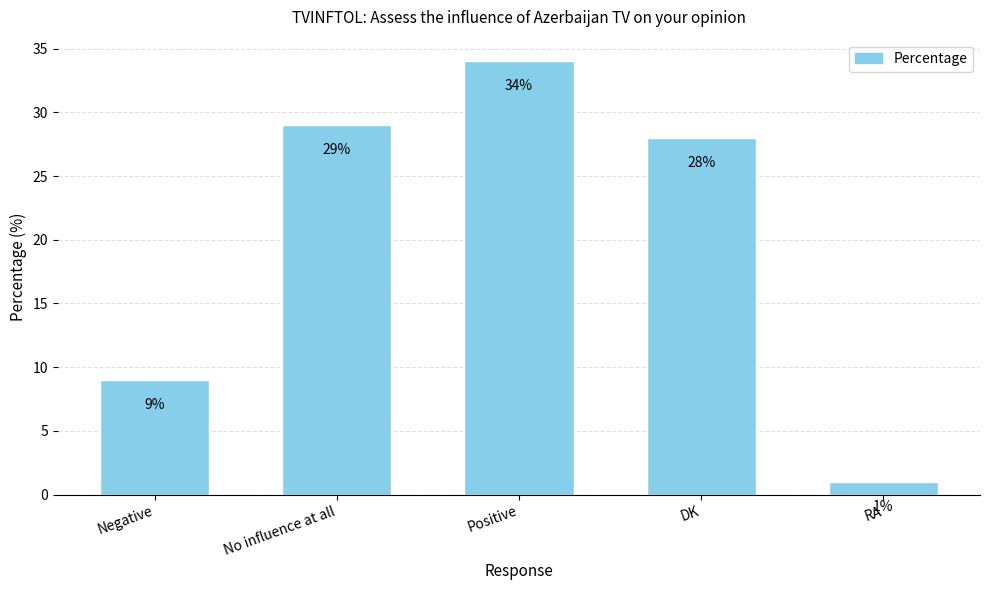

The chart shows a value of 28 at DK. True or false?

True